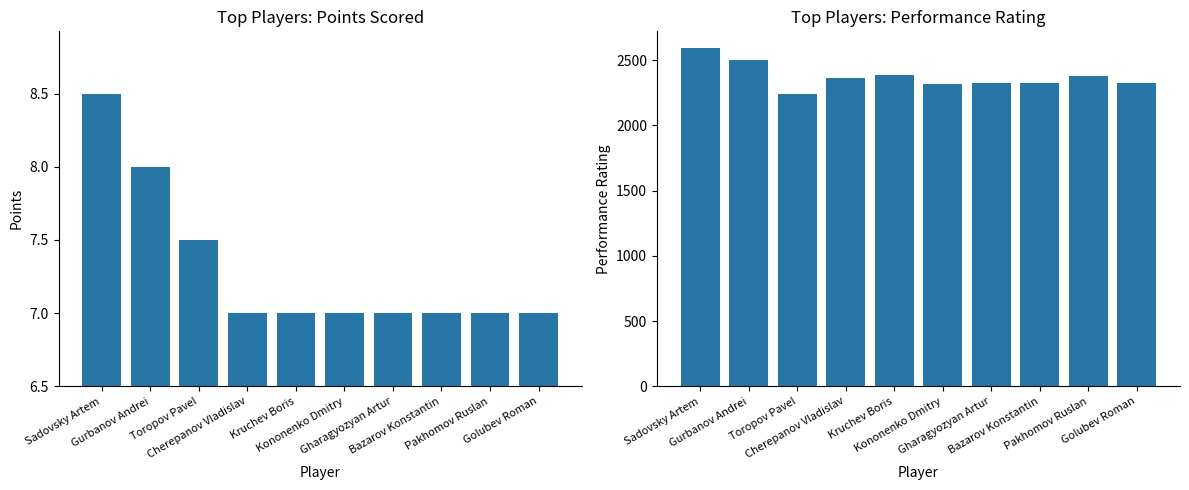

How many groups of bars are there?

10